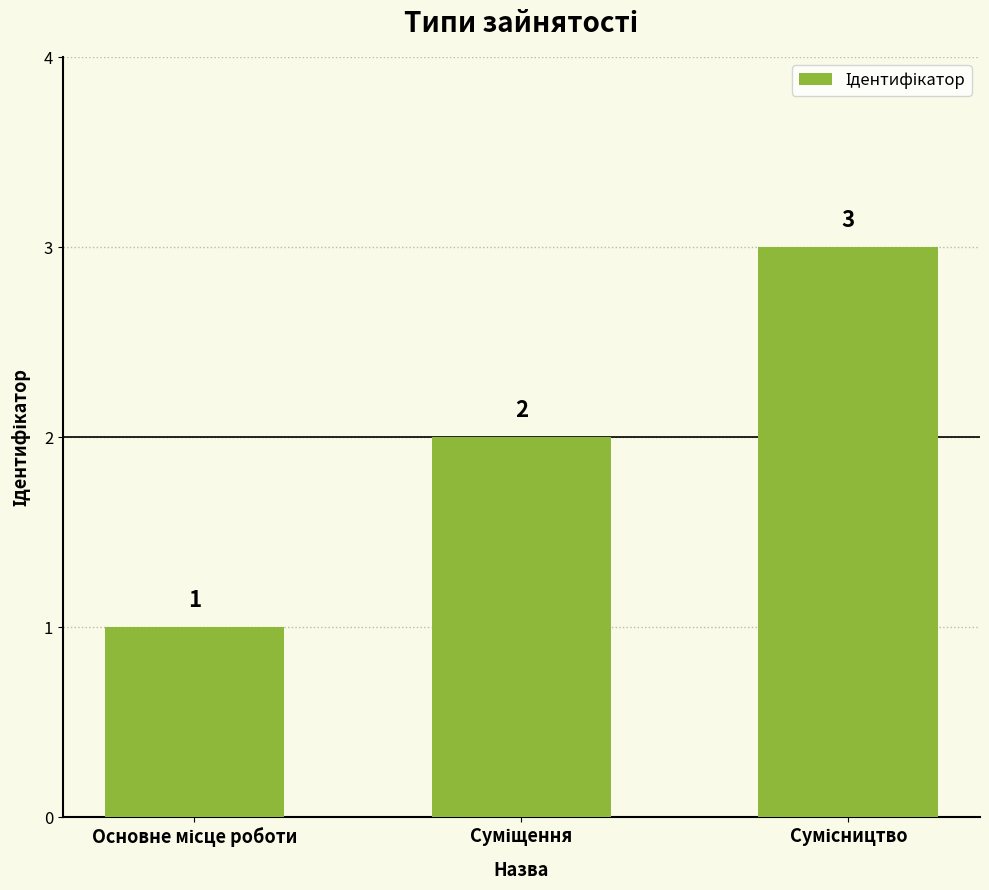

What is the value of the 3rd bar from the left?

3